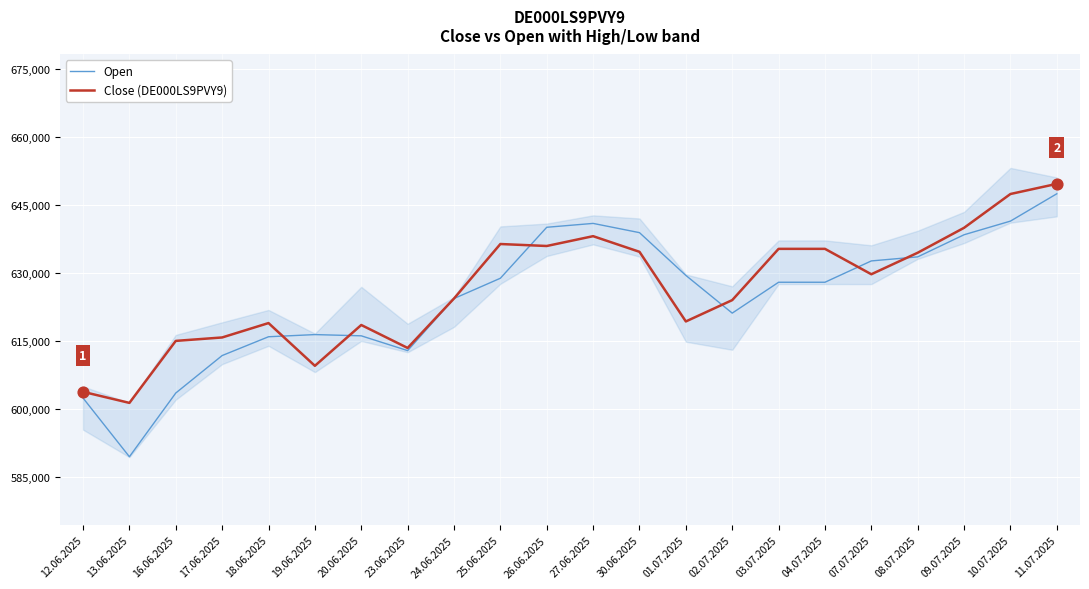

Which series reaches the maximum Y coordinate?

Close (DE000LS9PVY9)